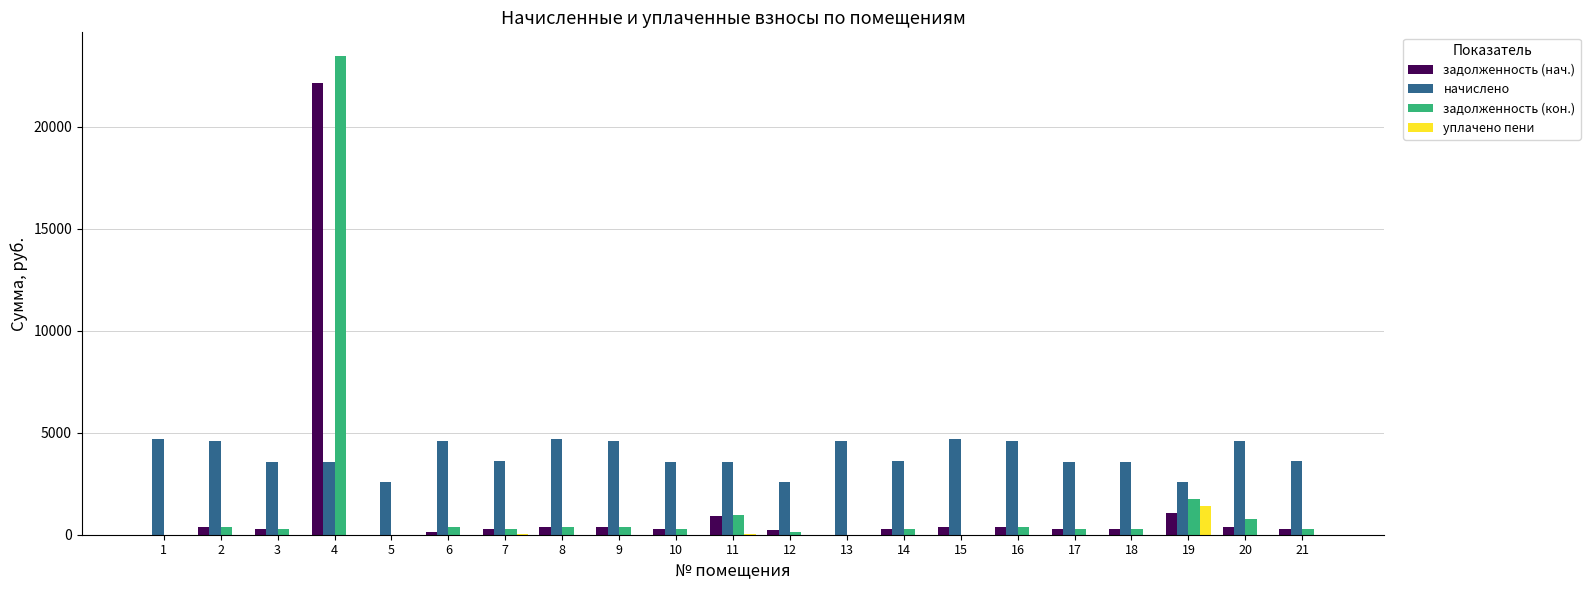

The value of начислено at 17 is 4748.7. True or false?

False